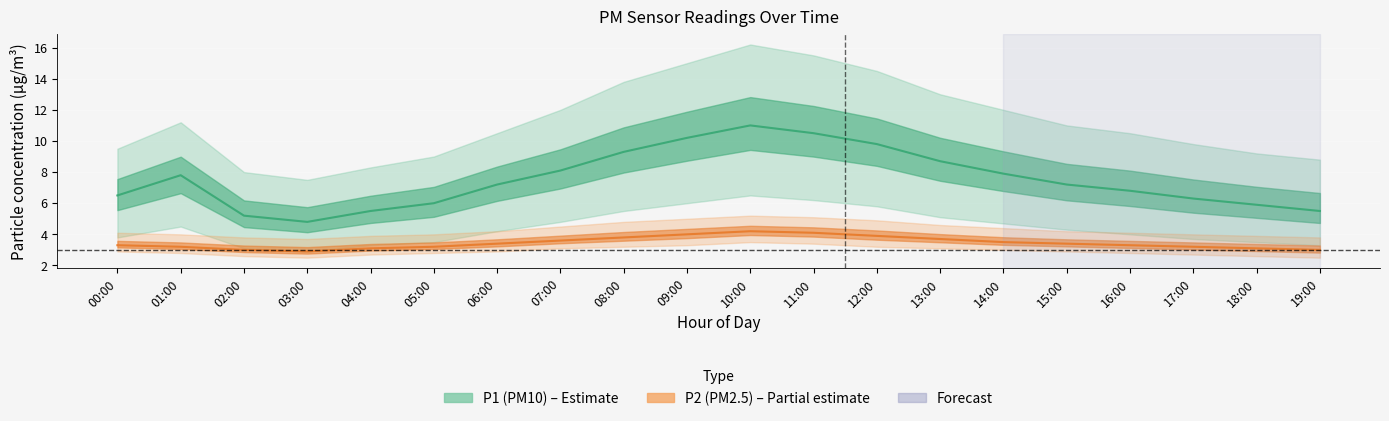

At how many categories does at least one series exceed 7?

11